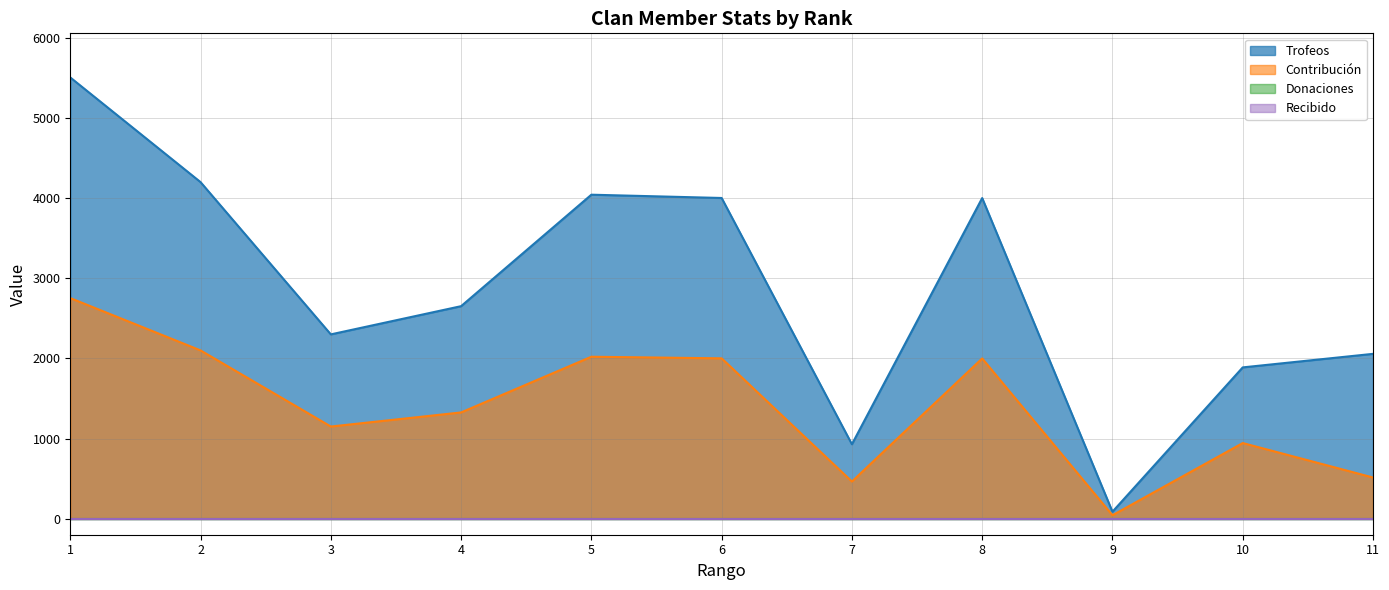

What is the total value across all series at 11?

2571